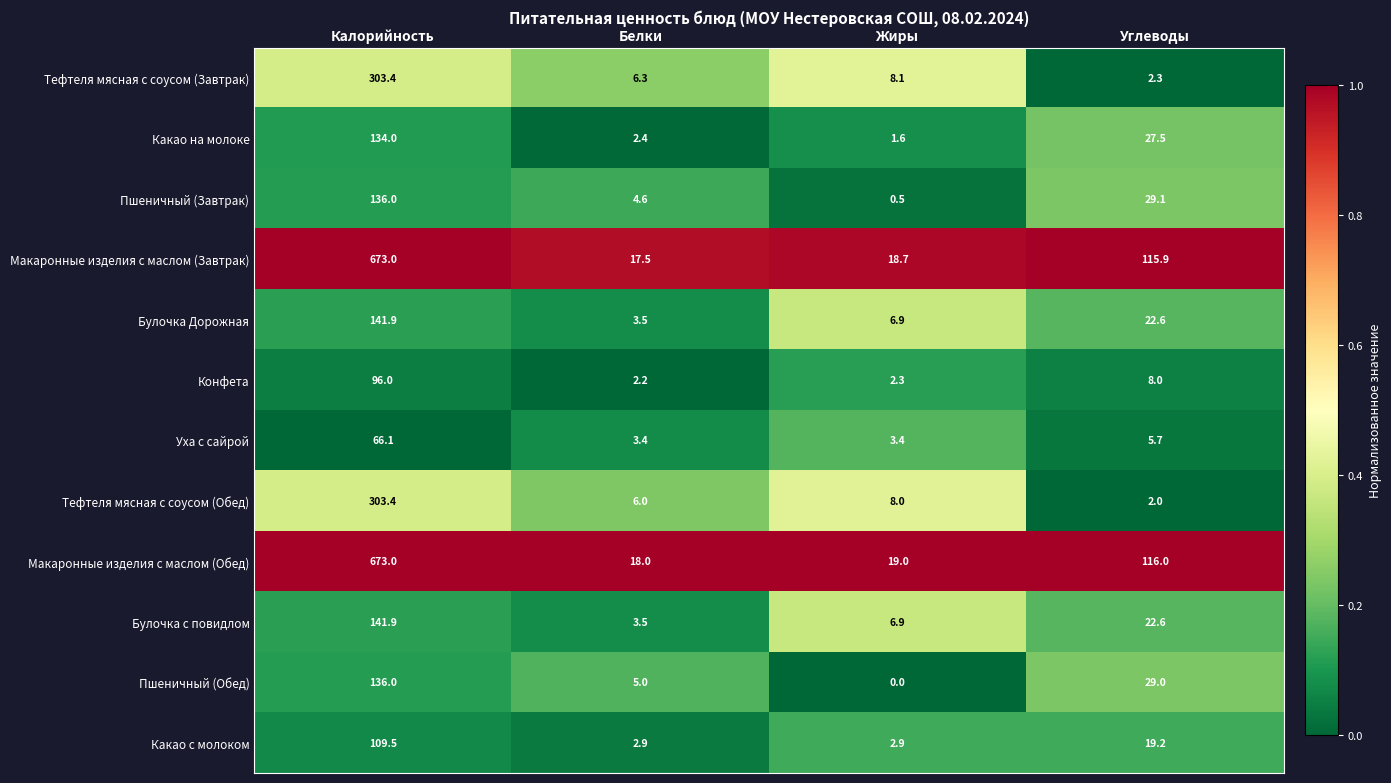

At how many categories does at least one series exceed 0?

4